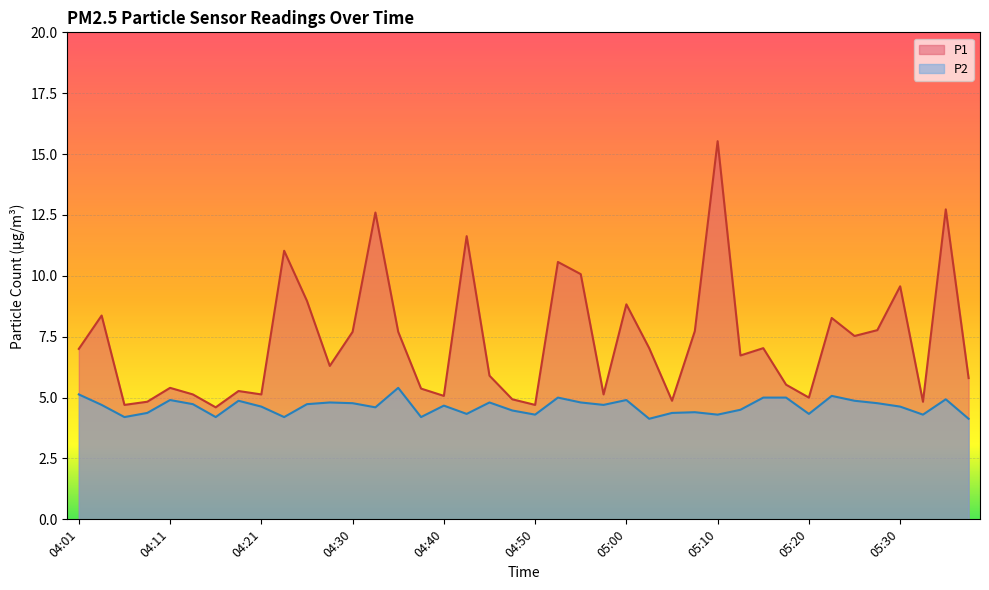

What is the difference between the maximum and minimum values in the P1 series?

10.9